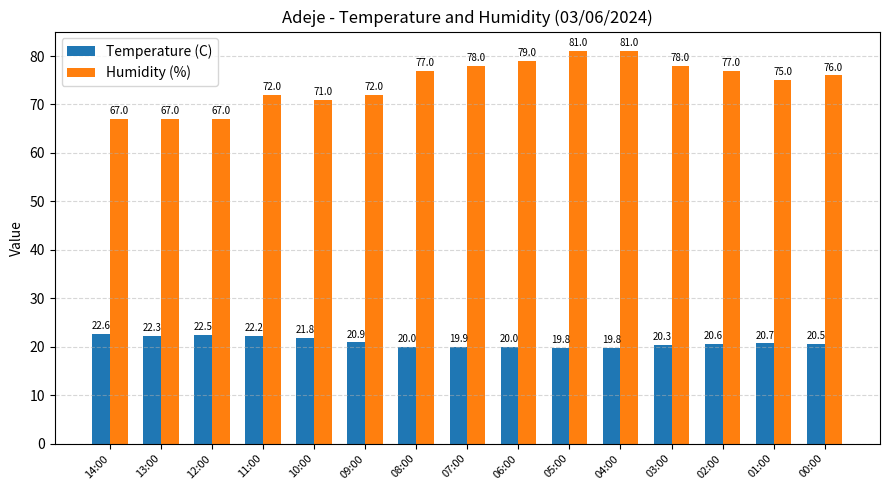

What is the sum of all Temperature (C) values?

313.9